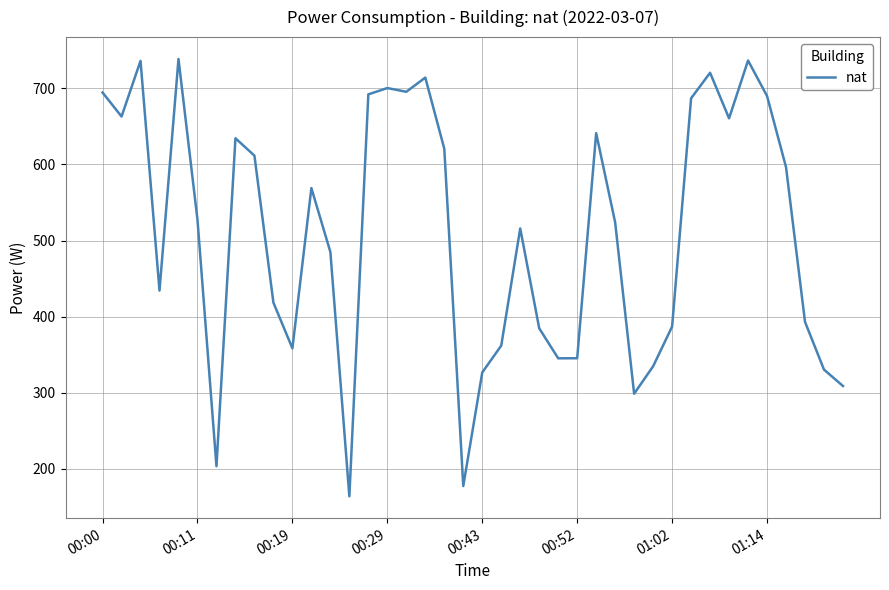

What is the minimum value shown in the chart?

163.7